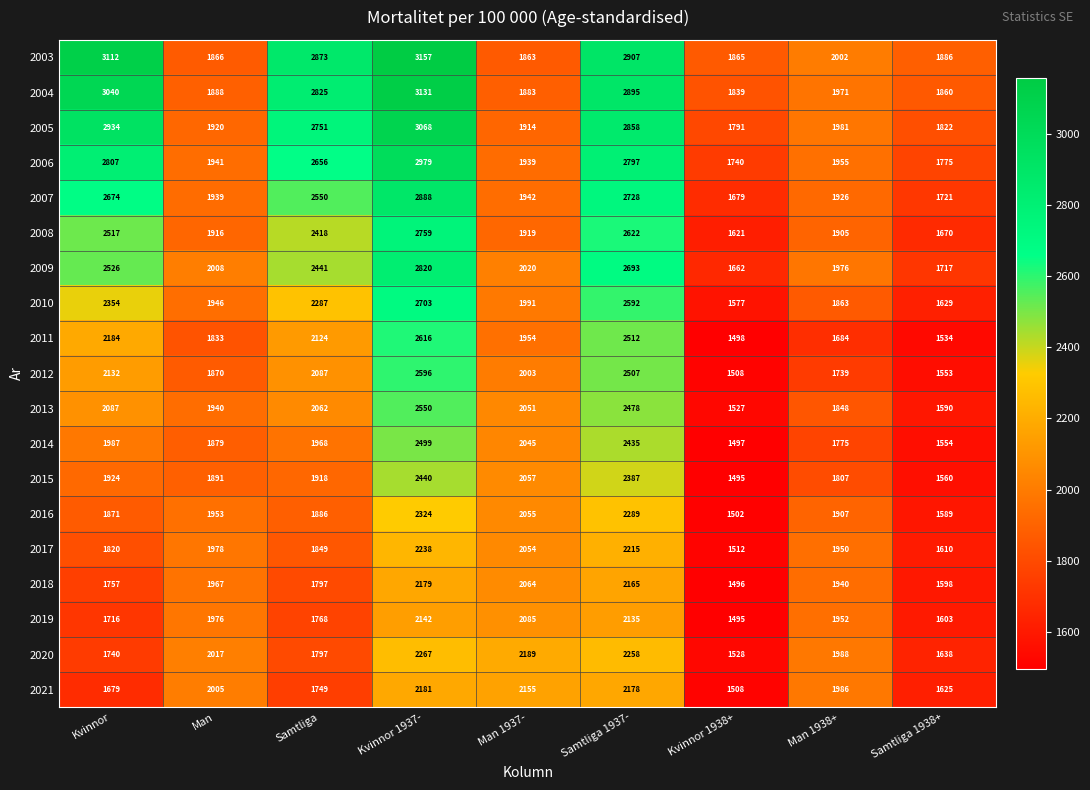

At Kvinnor, list the series in order from largest to smallest.

2003, 2004, 2005, 2006, 2007, 2009, 2008, 2010, 2011, 2012, 2013, 2014, 2015, 2016, 2017, 2018, 2020, 2019, 2021